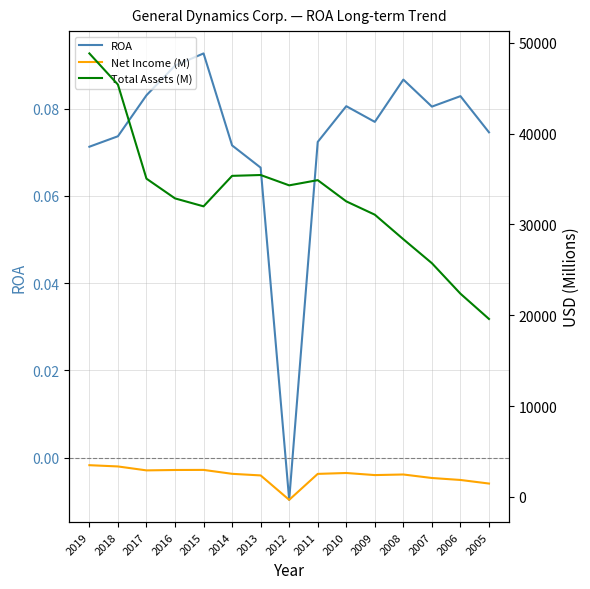

In ROA, how many points are lower than both neighbors (excluding endpoints)?

3